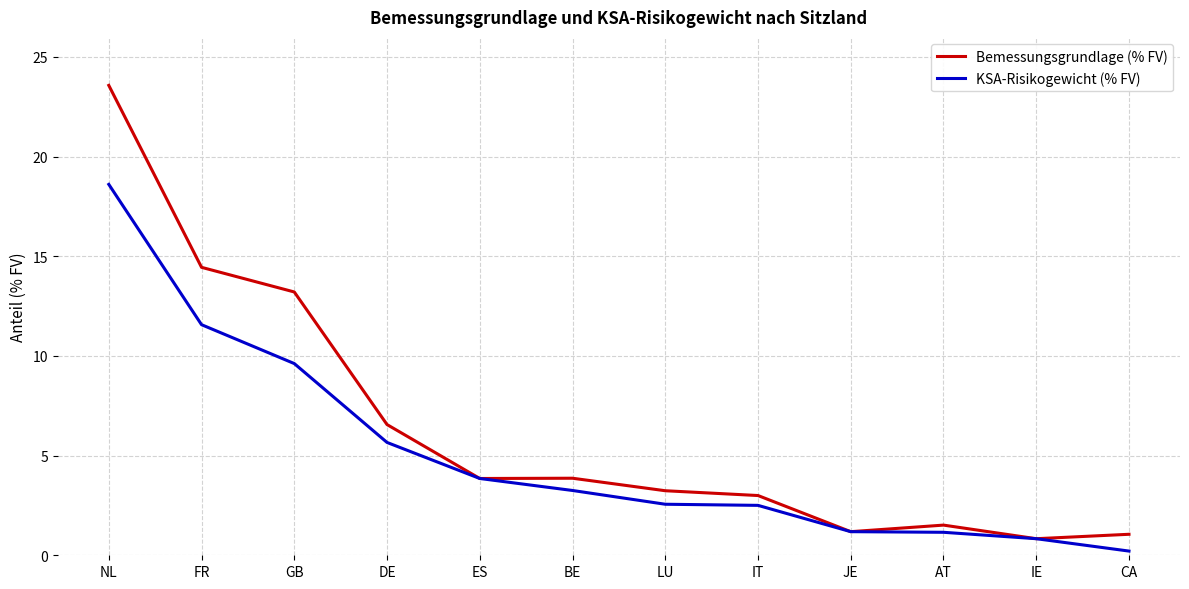

Which category has the lowest value in the Bemessungsgrundlage (% FV) series?

IE